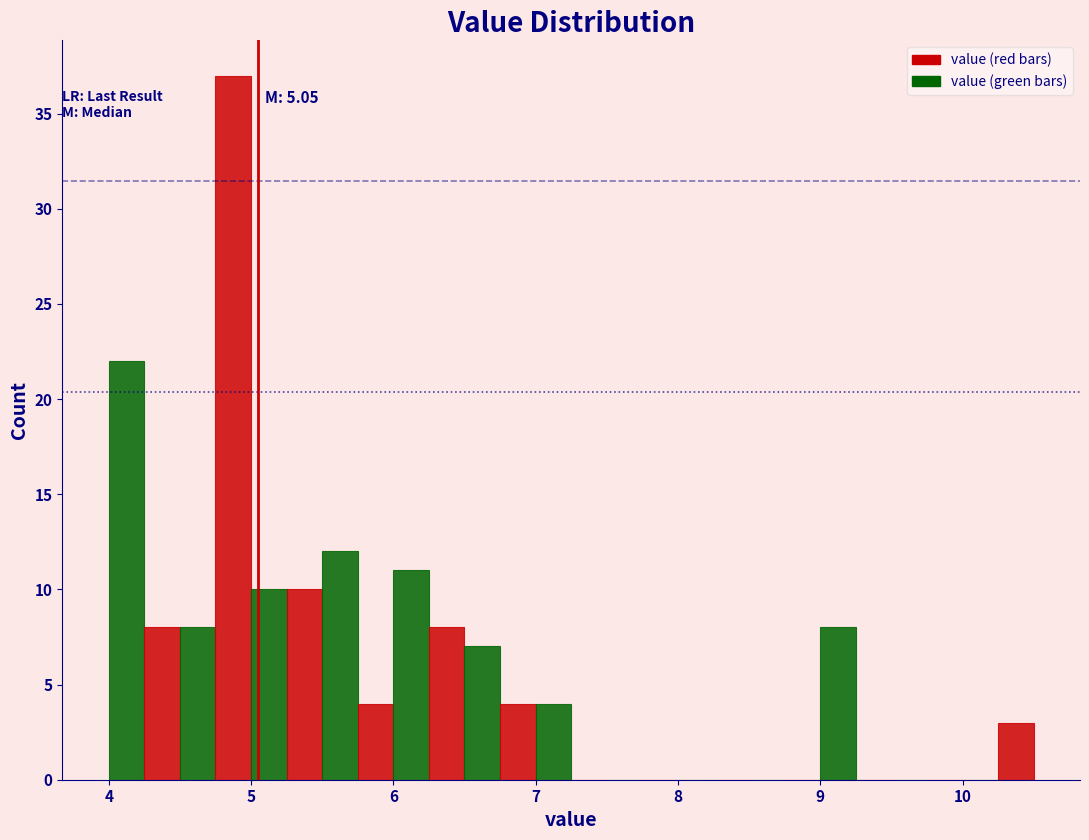

Around what value on the x-axis is the tallest bar? Give the approximate position of its centre, as read against the axis.

4.9